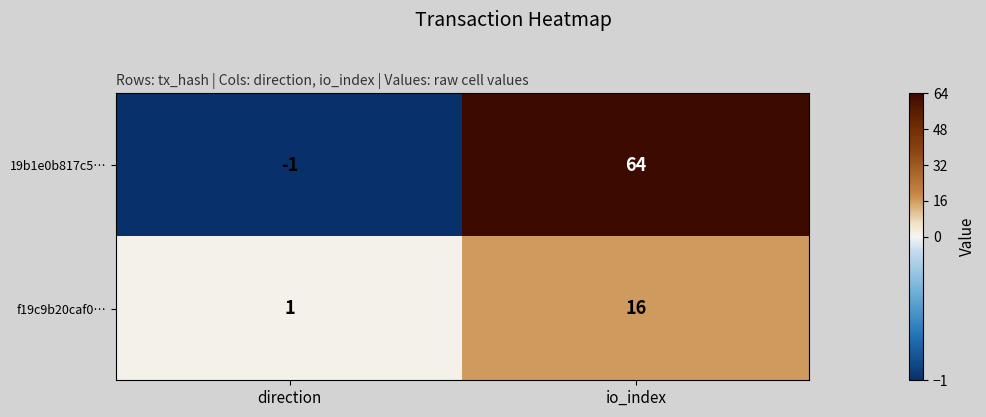

At which category does the chart reach its peak across all series?

io_index